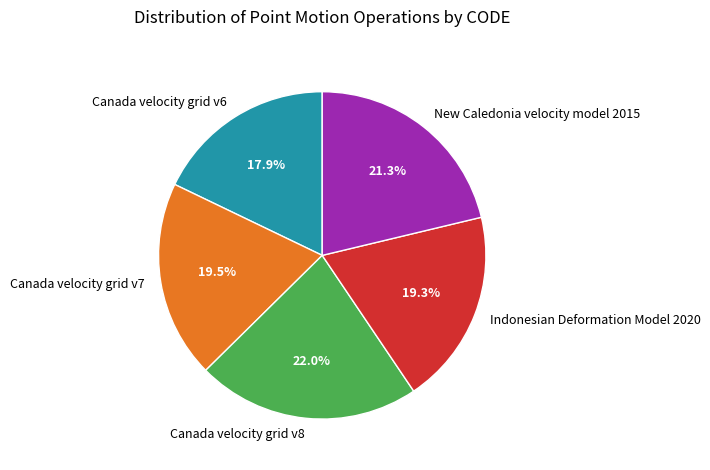

True or false: New Caledonia velocity model 2015 accounts for 8% of the total.

False